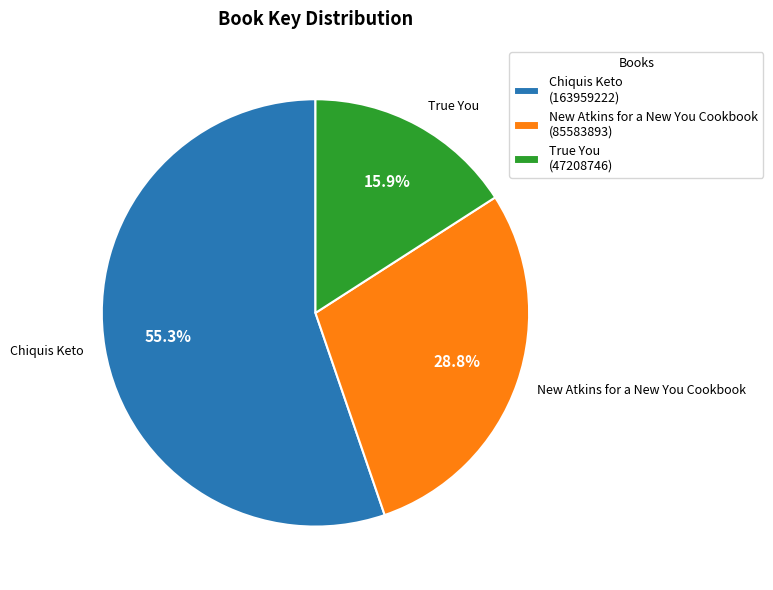

How many slices are in this pie chart?

3